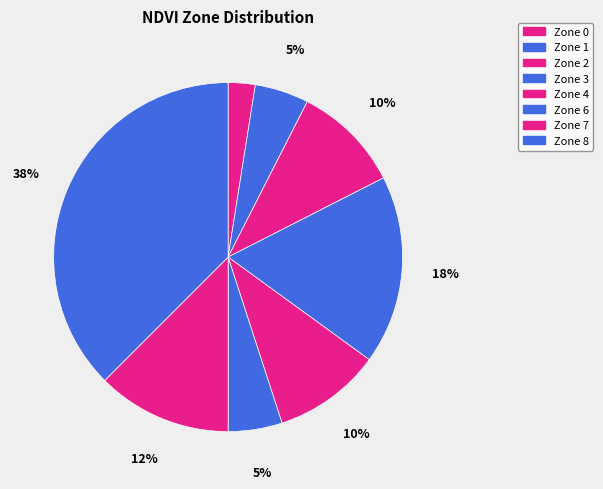

Does Zone 2 represent more than half of the total?

No